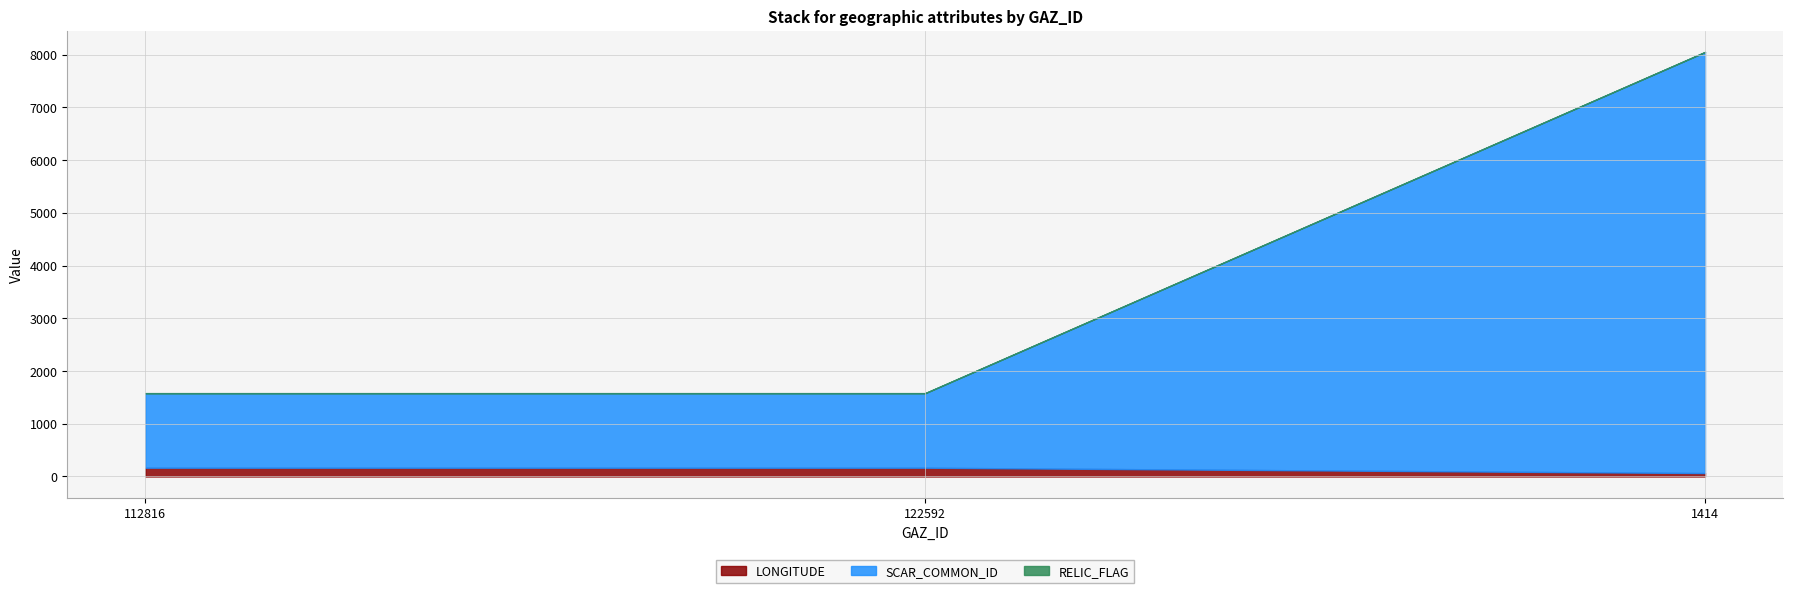

At how many categories does at least one series exceed 7161?

1